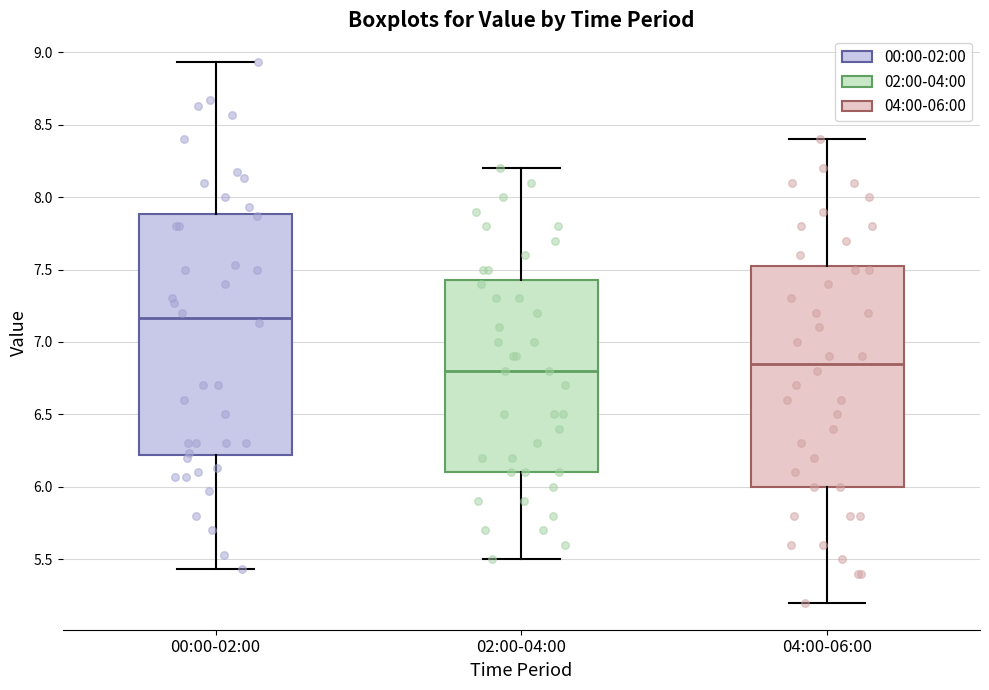

Reading left to right, transcribe this box plot: for each box, give where its median line is, the range the box spans, and where its two whiskers end, as read against the y-axis. The values are not printed on the chart, so give them approximately, as read against the axis.

00:00-02:00: median 7.15, box 6.20 to 7.90, whiskers 5.45 to 8.95
02:00-04:00: median 6.80, box 6.10 to 7.45, whiskers 5.50 to 8.20
04:00-06:00: median 6.85, box 6.00 to 7.55, whiskers 5.20 to 8.40